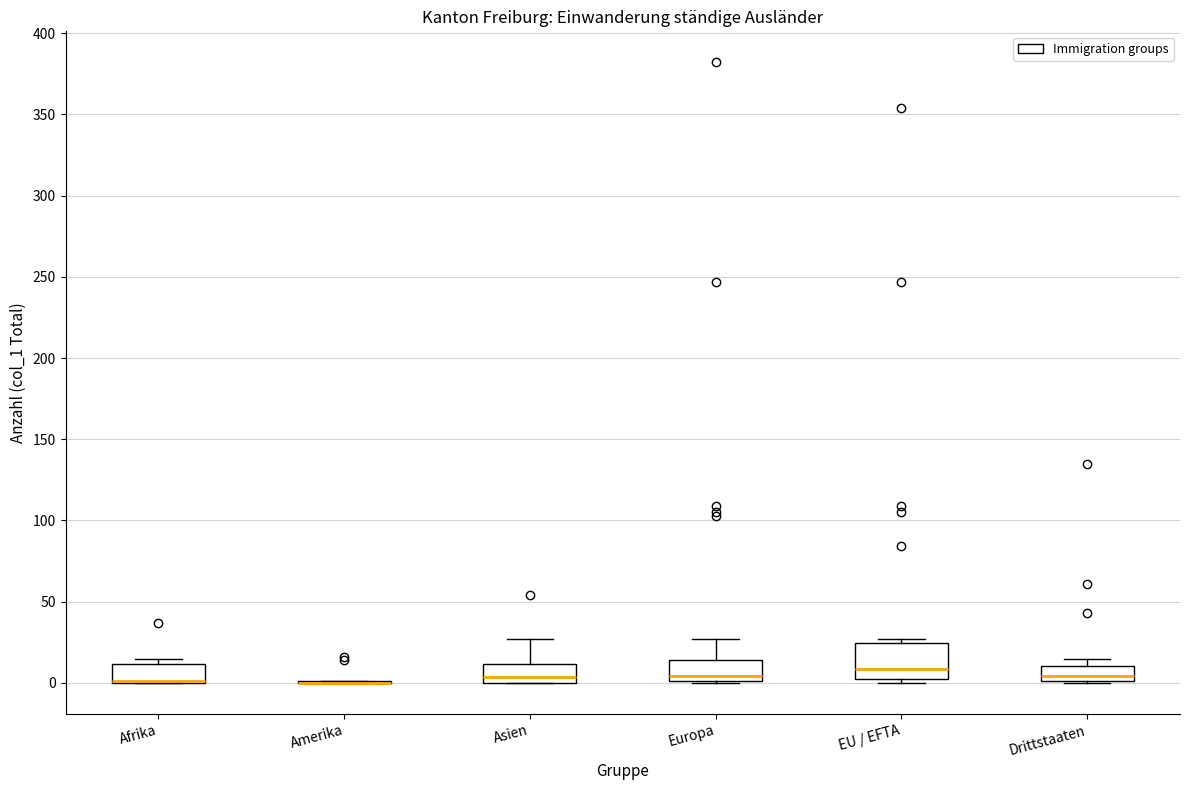

Where does the median line of the box for Europa sit on the y-axis? The values are not printed on the chart, so give them approximately, as read against the axis.

5